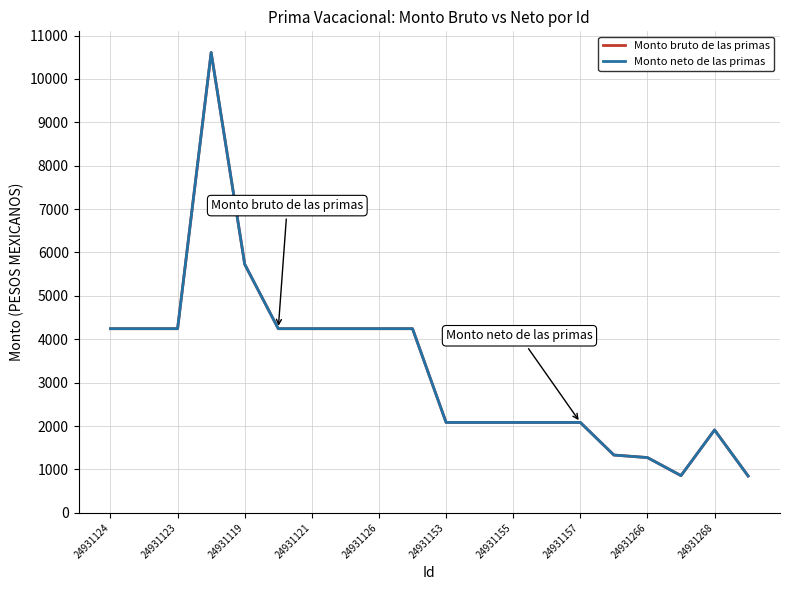

Does the chart have visible grid lines?

Yes